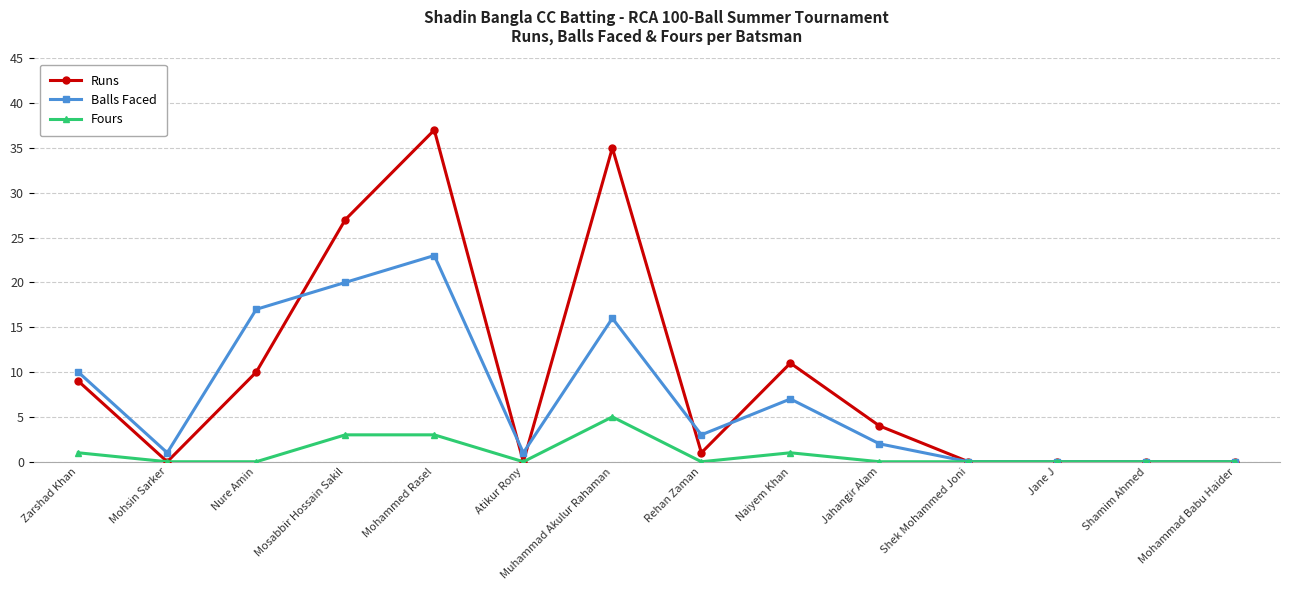

What is the label of the 6th point from the right?

Naiyem Khan